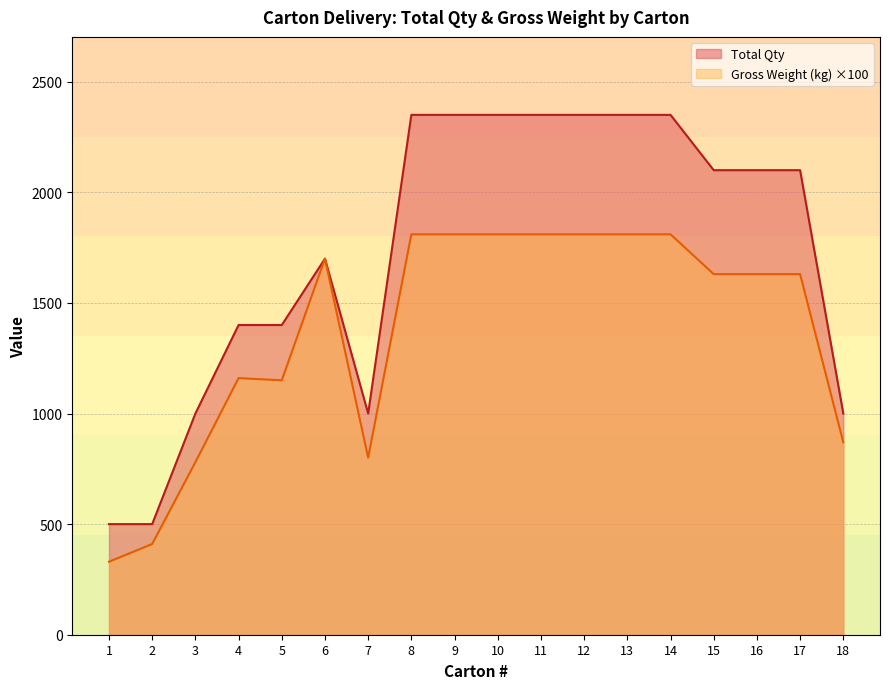

True or false: Gross Weight (kg) has more than 0 points higher than both neighbors.

True